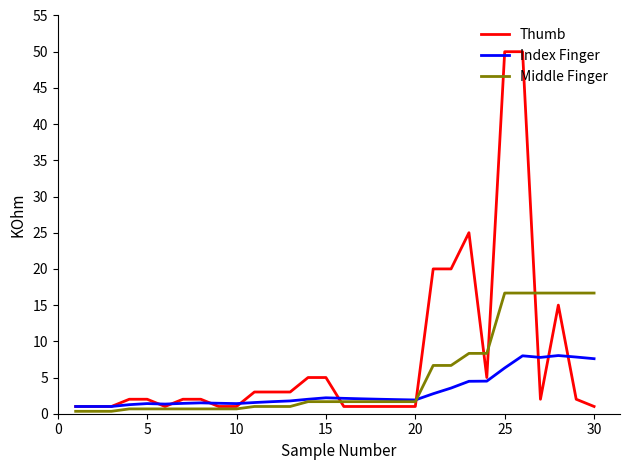

What is the minimum value for Thumb?

1.0